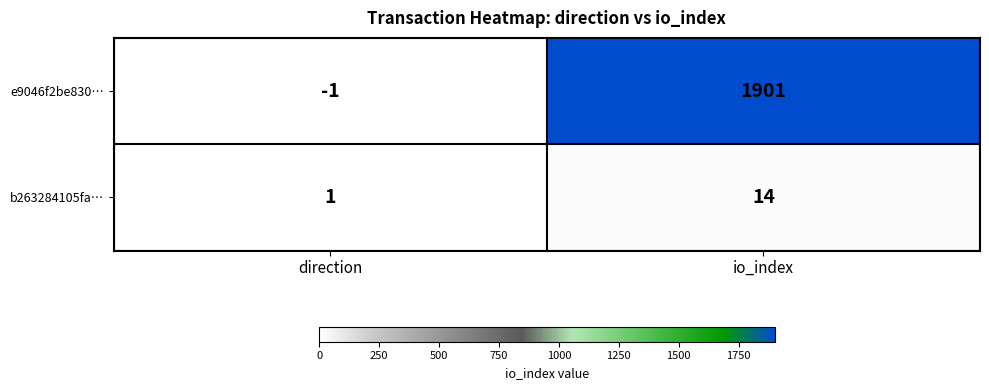

Where is e9046f2be830… nearest to the value 950?

direction